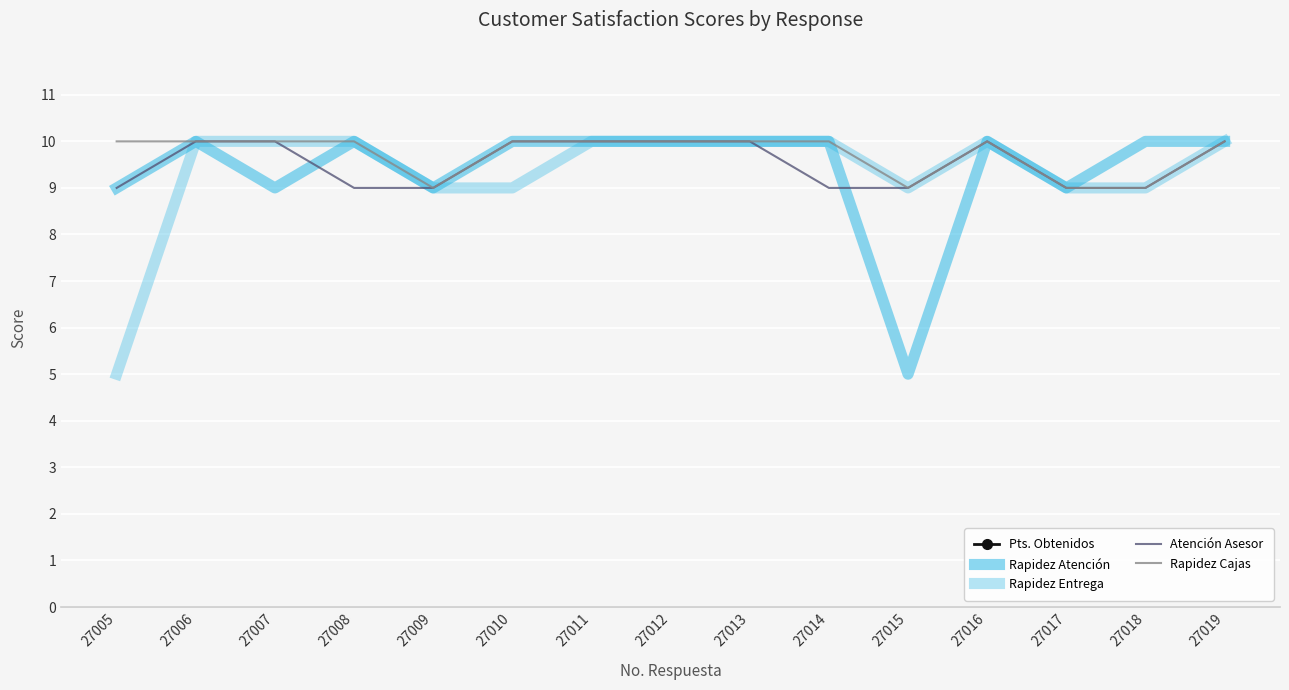

At how many categories does at least one series exceed 7?

15